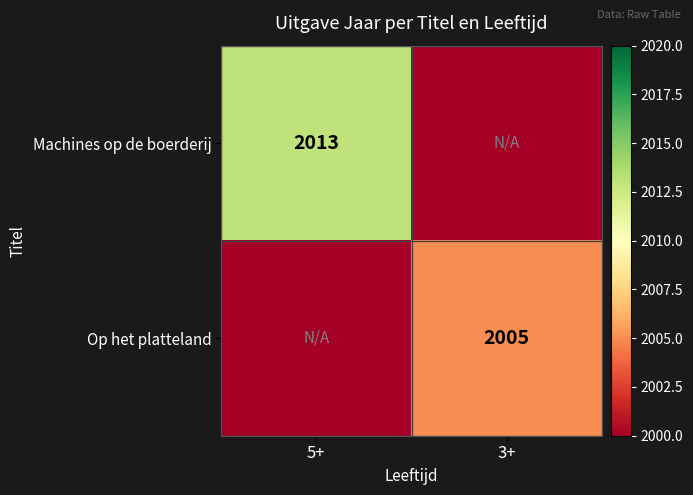

Count the number of data series in this chart.

2